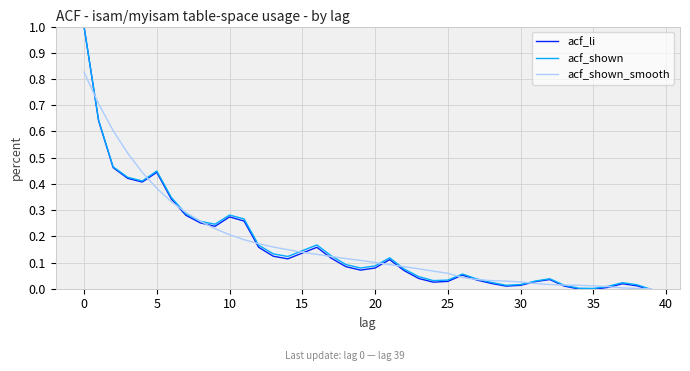

Which series has the largest range (max minus min)?

acf_li